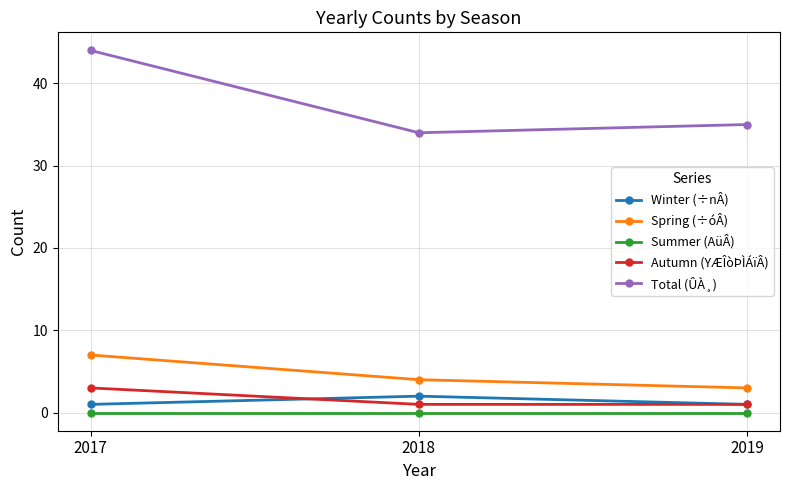

Which series has the widest spread of values?

Total (ÛÀ¸)